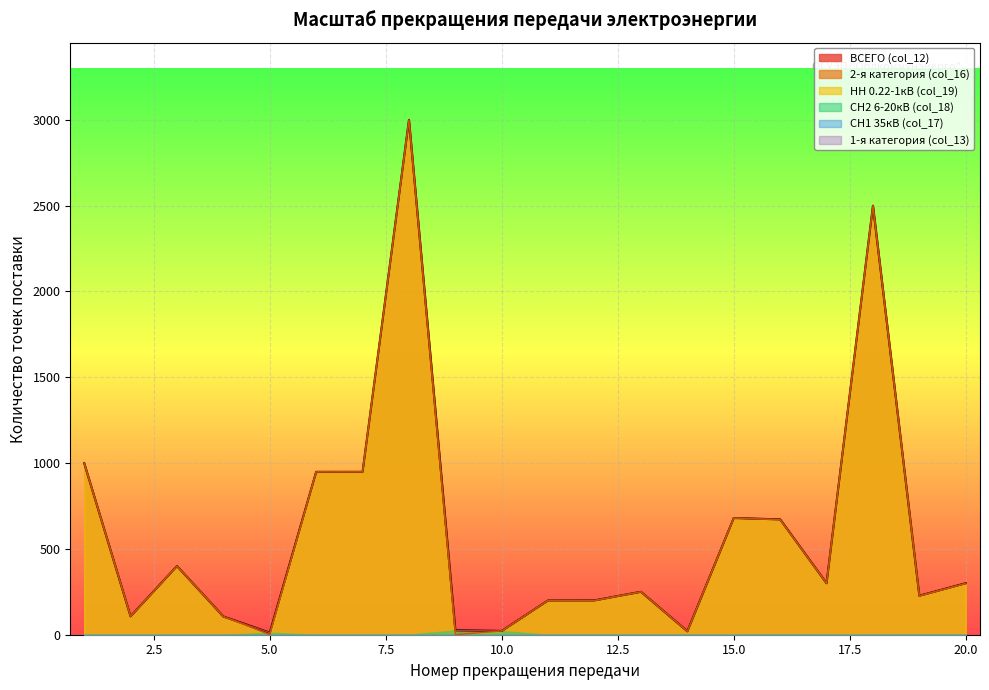

What is the sum of the 2-я категория (col_16) values at 5 and 19?

239